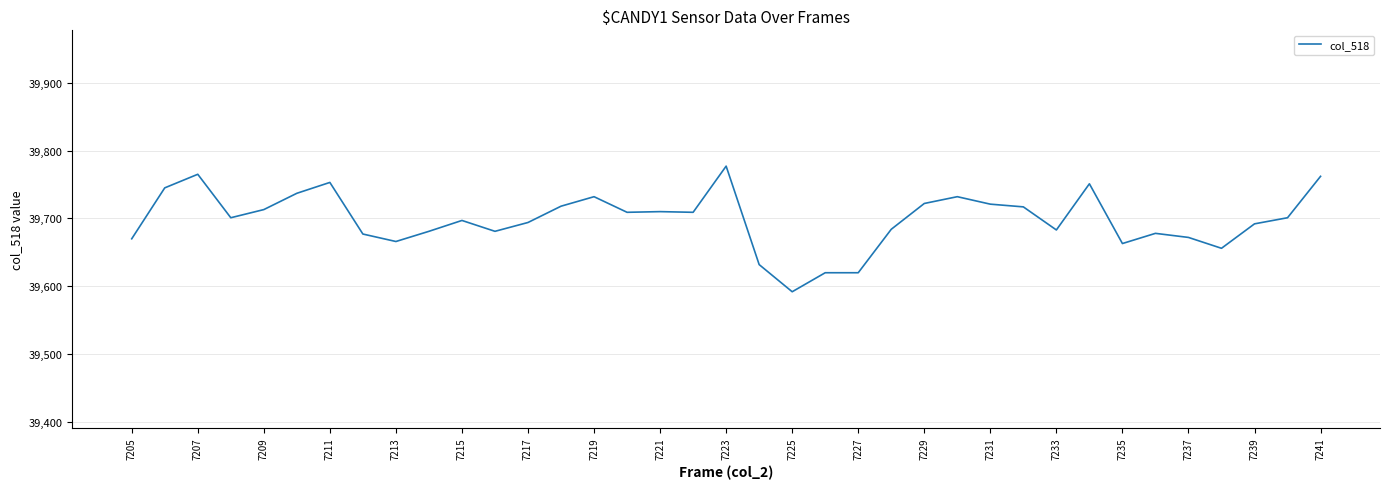

Count the number of categories in the chart.

37